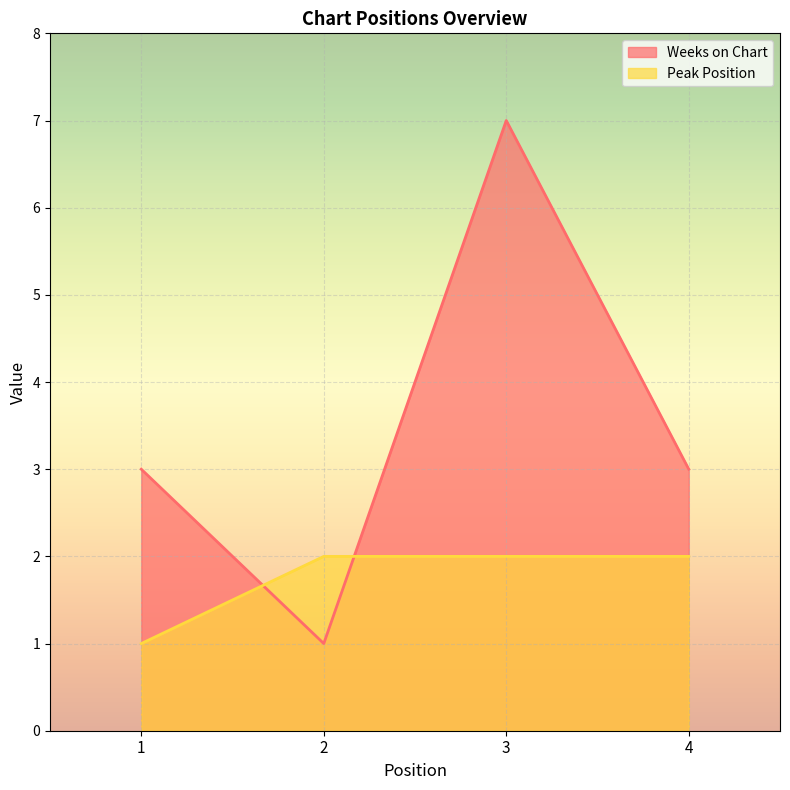

At 4, list the series in order from largest to smallest.

Weeks on Chart, Peak Position